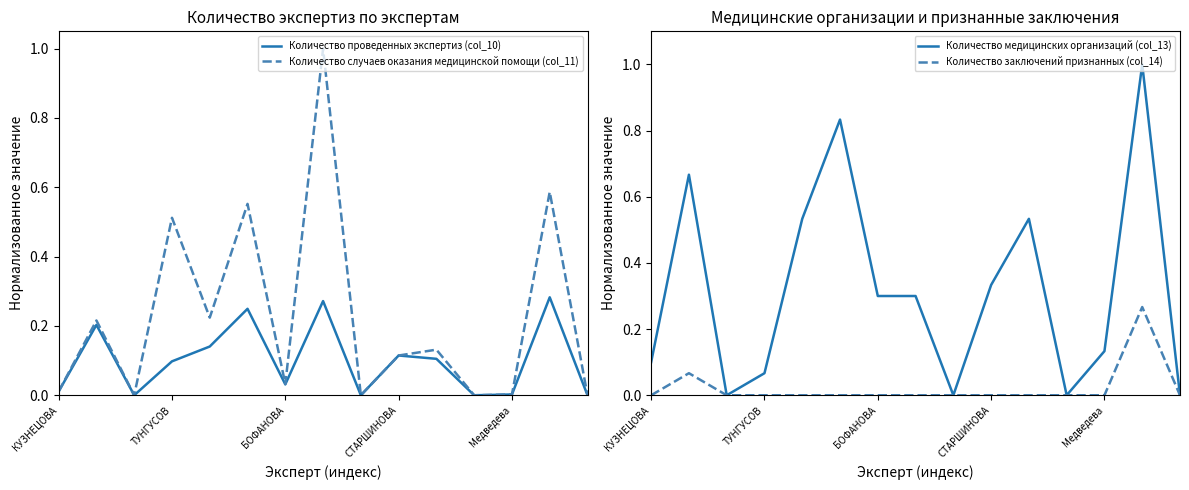

What are all the series names shown in the legend?

Количество проведенных экспертиз (col_10), Количество случаев оказания медицинской помощи (col_11), Количество медицинских организаций (col_13), Количество заключений признанных (col_14)